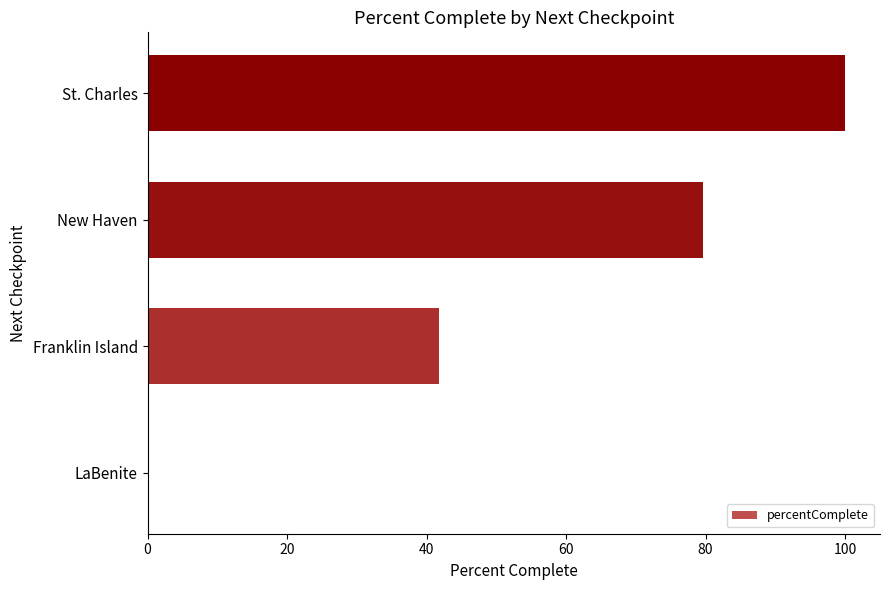

How many values exceed 79?

2